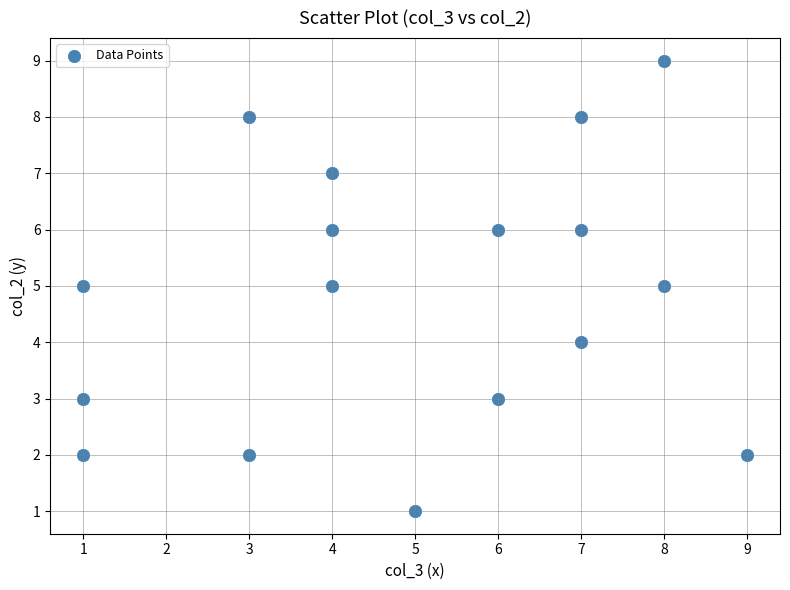

What is the range of Y values (max minus min)?

8